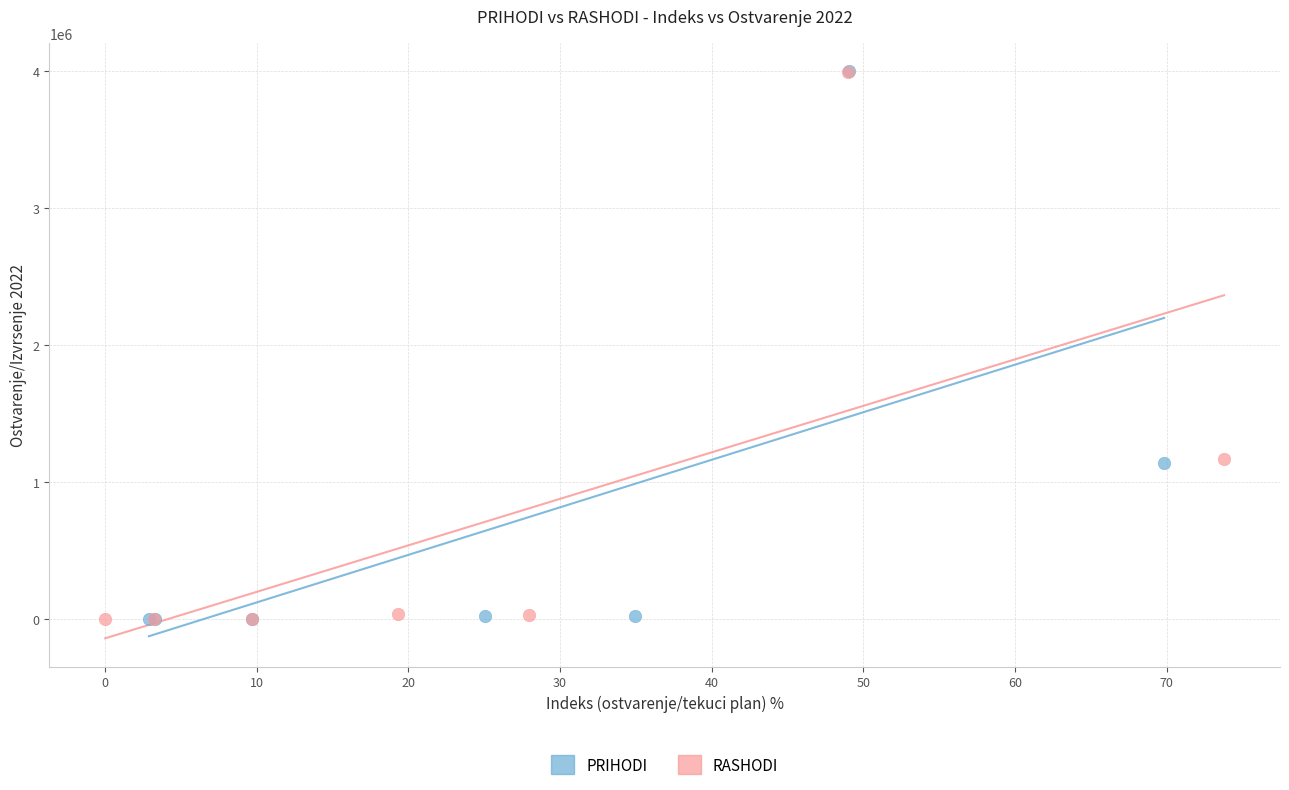

Which series has the largest Y range (max minus min)?

PRIHODI